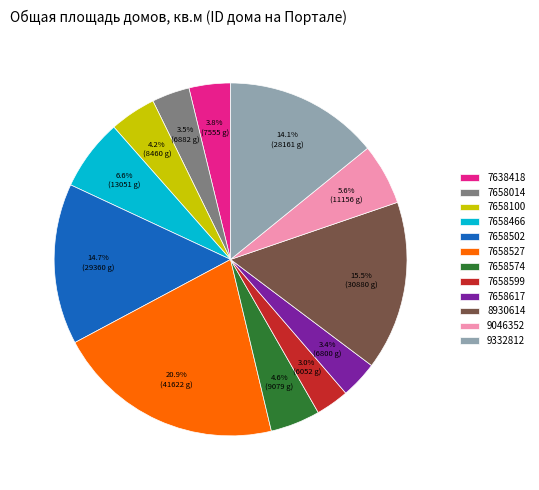

Is there any slice that represents more than half of the pie?

No